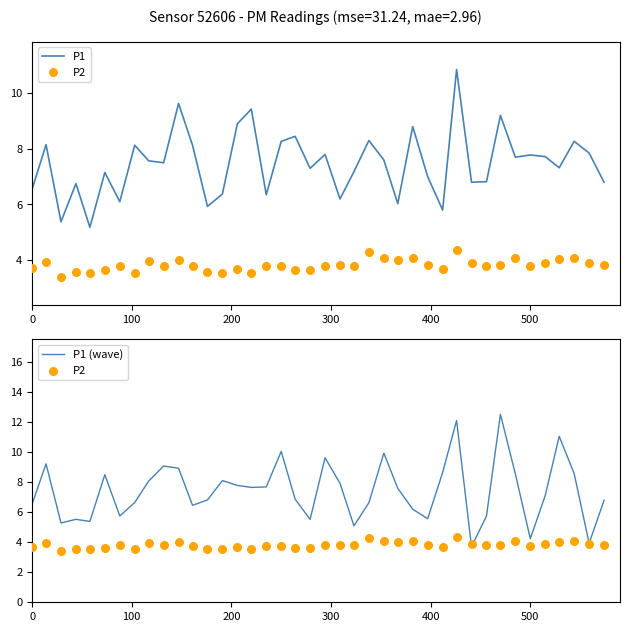

What is the highest value of the P1 (wave) series?

12.5